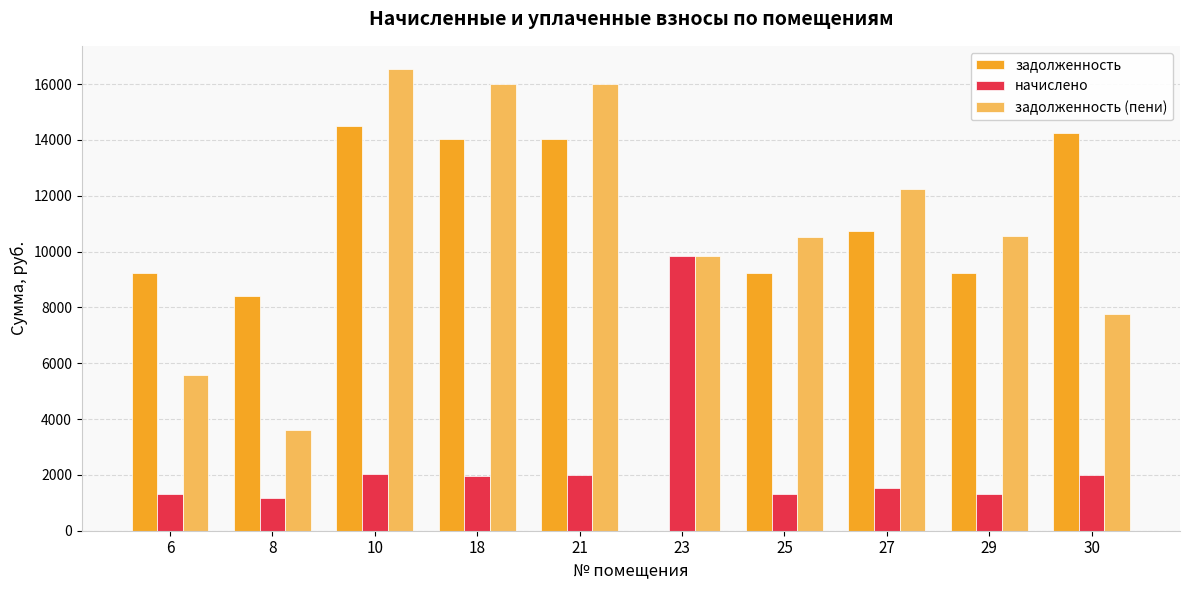

Is the value of задолженность (пени) at 30 greater than the value of начислено at 18?

Yes